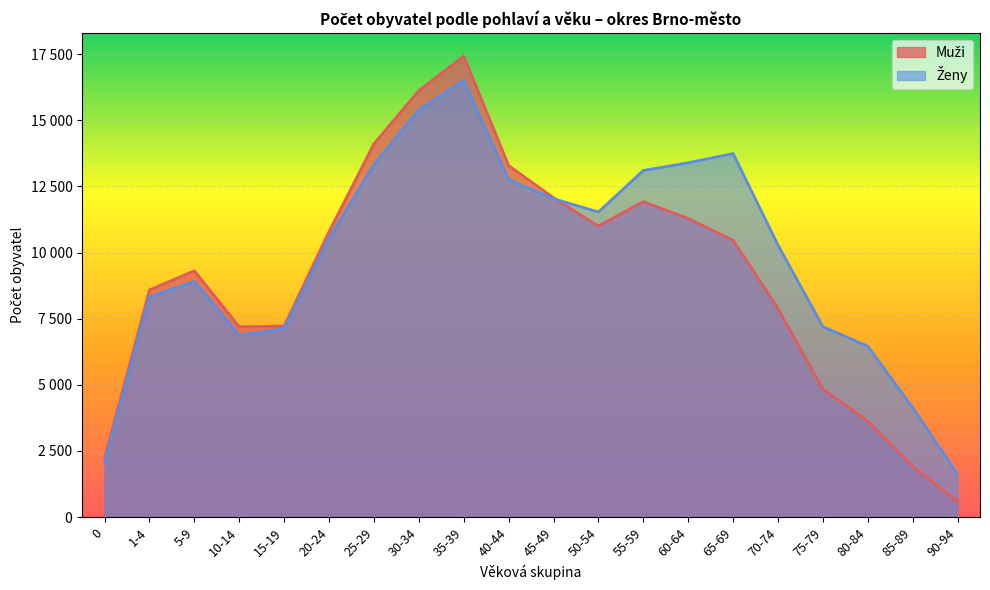

At which category does Ženy reach its first local peak?

5-9